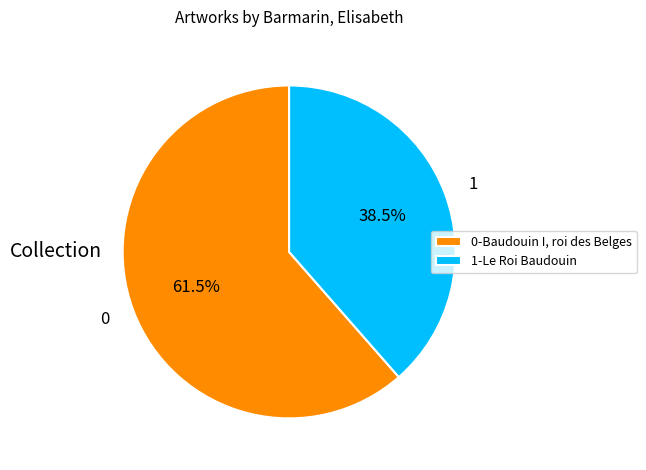

Which has a higher value, 1-Le Roi Baudouin or 0-Baudouin I, roi des Belges?

0-Baudouin I, roi des Belges